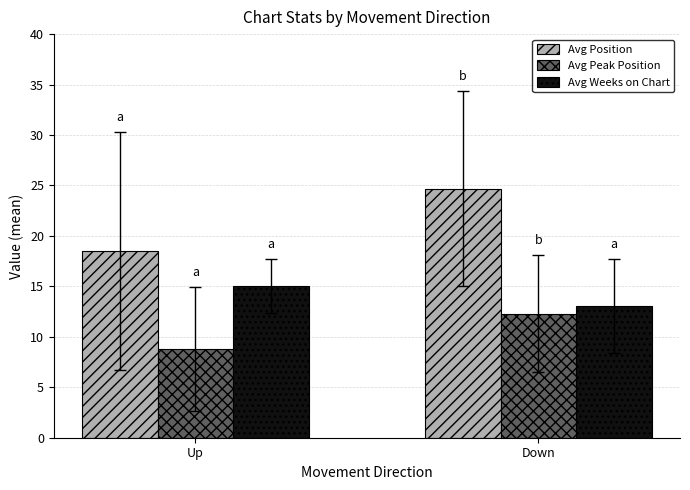

List the labels in order of Avg Weeks on Chart value, smallest first.

Down, Up